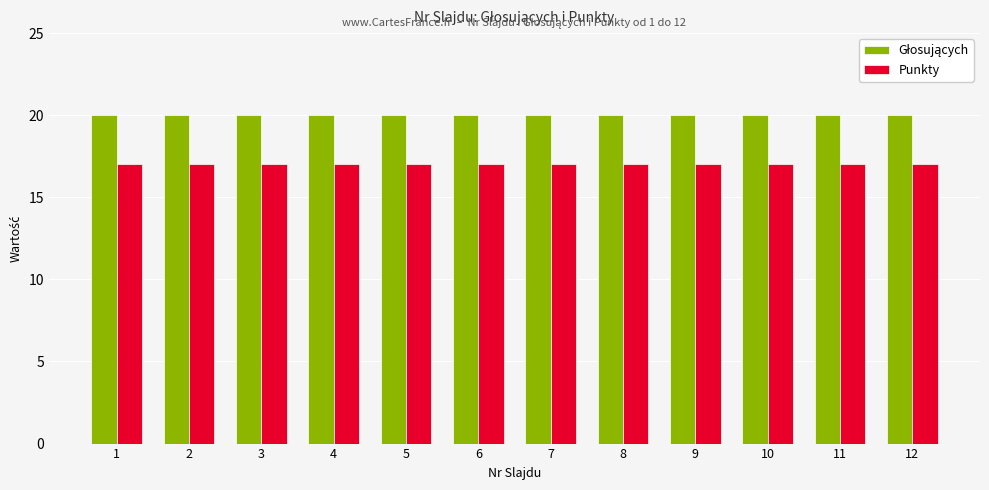

How many bars are there in total?

24